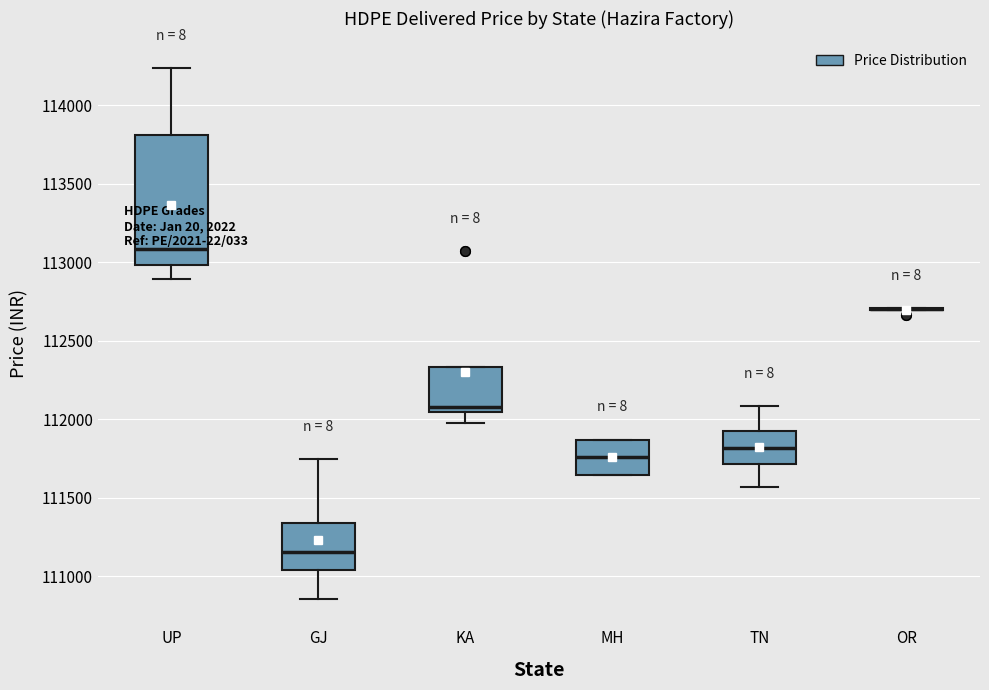

Where does the median line of the box for MH sit on the y-axis? The values are not printed on the chart, so give them approximately, as read against the axis.

111750